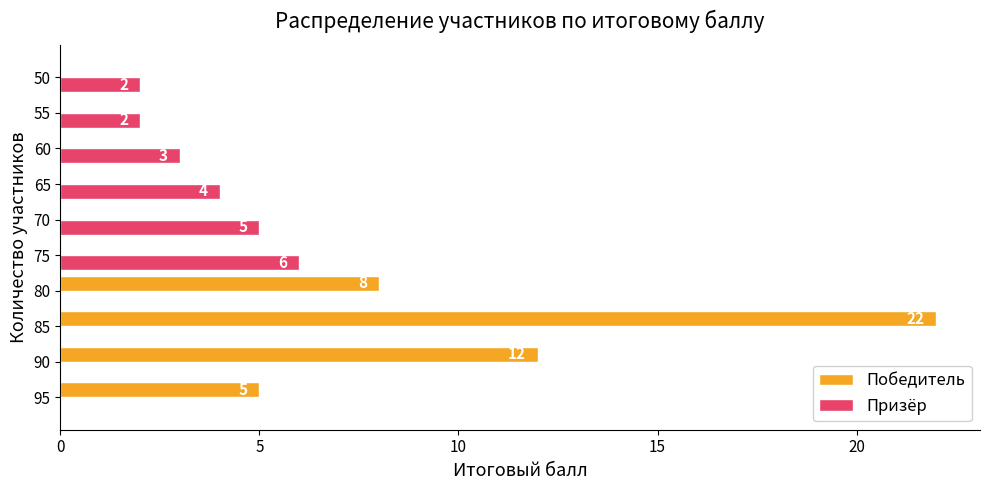

The Победитель series shows 22 at 85. True or false?

True